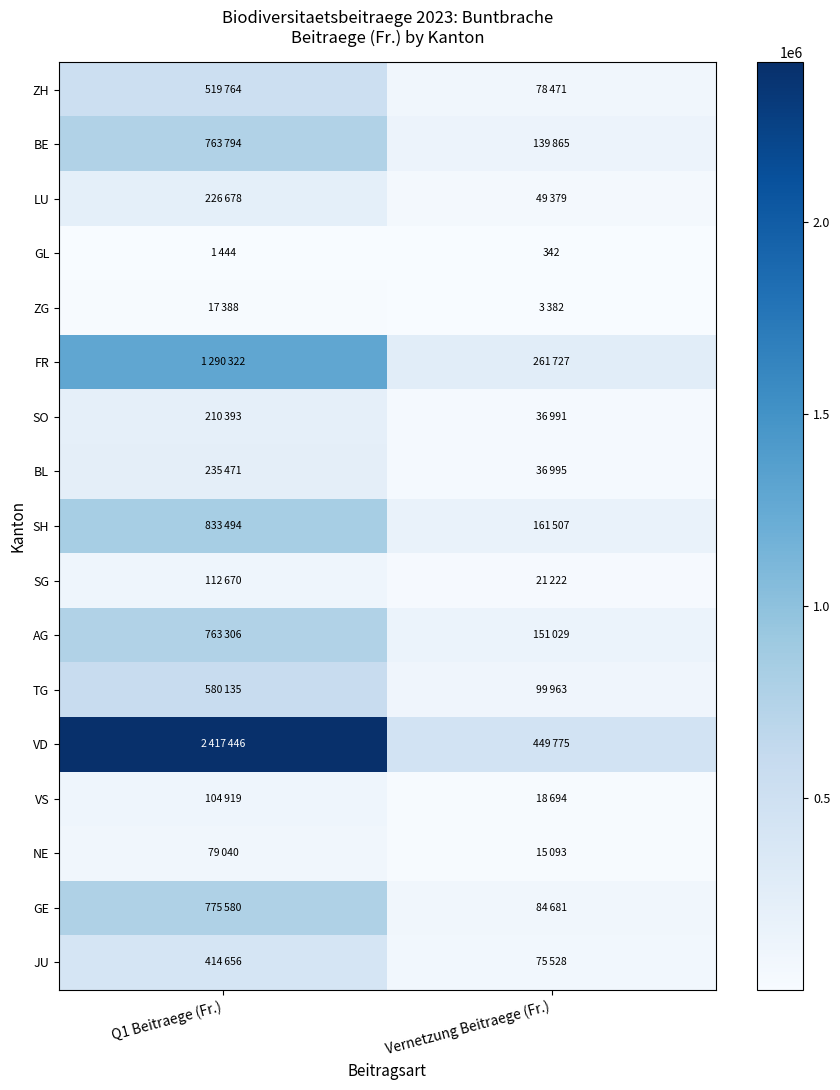

Is the value of VS at Q1 Beitraege (Fr.) greater than the value of GL at Vernetzung Beitraege (Fr.)?

Yes